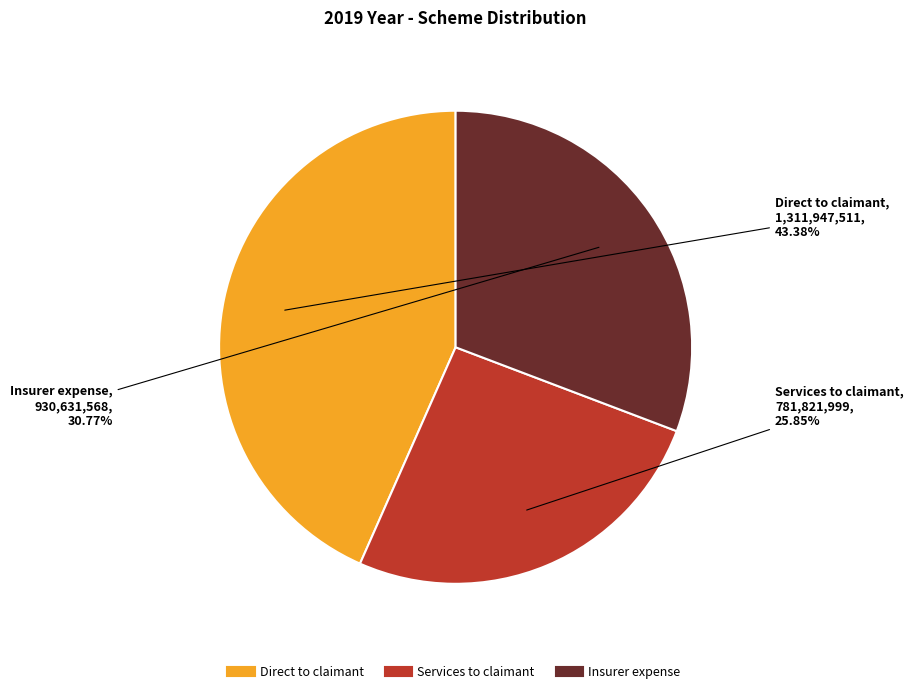

To the nearest percent, what is the average slice percentage?

33%